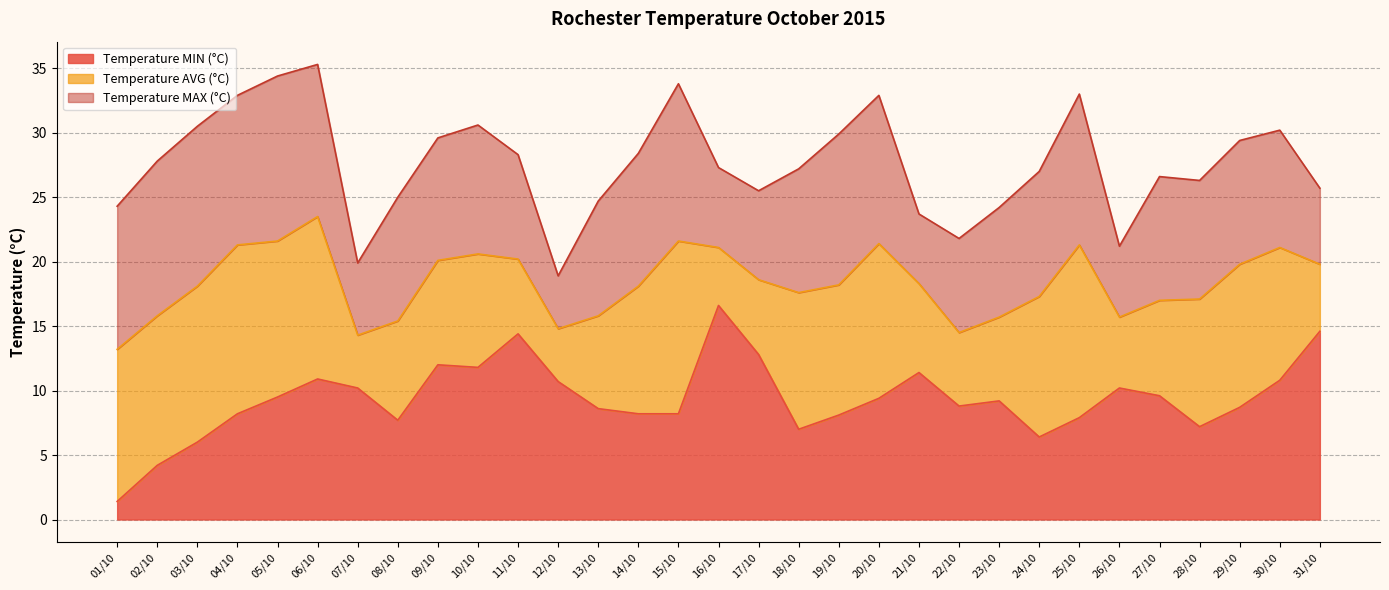

Which series changed the most between 10/10 and 19/10?

Temperature MIN (°C)